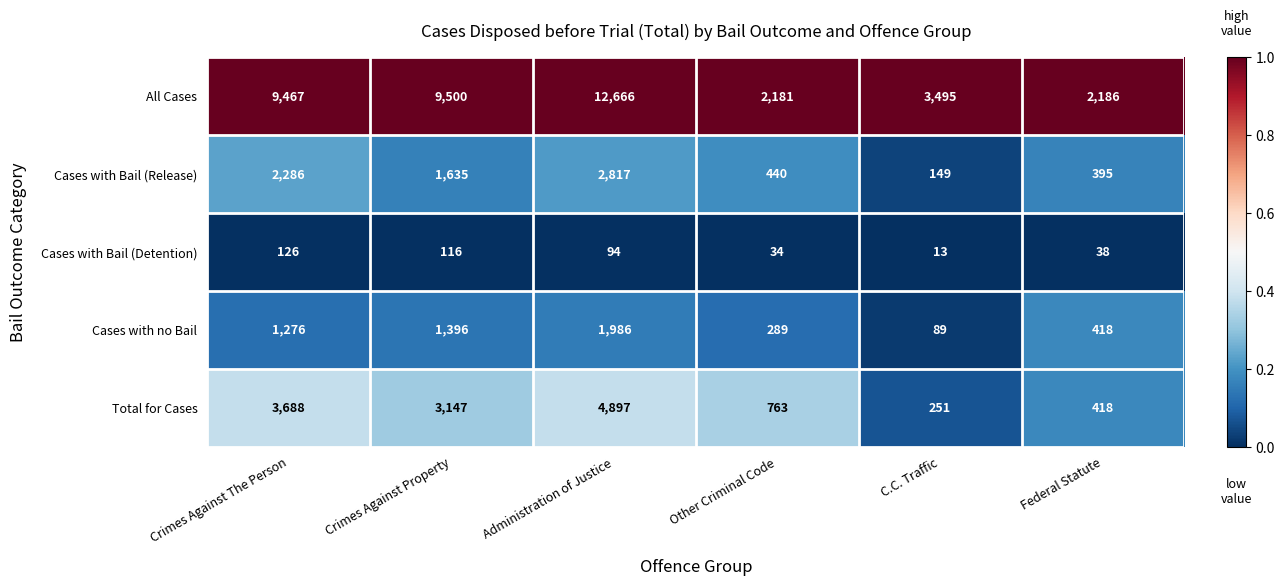

Reading left to right, list all the values displayed in this chart.

All Cases: Crimes Against The Person=9467	Crimes Against Property=9500	Administration of Justice=12666	Other Criminal Code=2181	C.C. Traffic=3495	Federal Statute=2186
Cases with Bail (Release): Crimes Against The Person=2286	Crimes Against Property=1635	Administration of Justice=2817	Other Criminal Code=440	C.C. Traffic=149	Federal Statute=395
Cases with Bail (Detention): Crimes Against The Person=126	Crimes Against Property=116	Administration of Justice=94	Other Criminal Code=34	C.C. Traffic=13	Federal Statute=38
Cases with no Bail: Crimes Against The Person=1276	Crimes Against Property=1396	Administration of Justice=1986	Other Criminal Code=289	C.C. Traffic=89	Federal Statute=418
Total for Cases: Crimes Against The Person=3688	Crimes Against Property=3147	Administration of Justice=4897	Other Criminal Code=763	C.C. Traffic=251	Federal Statute=418